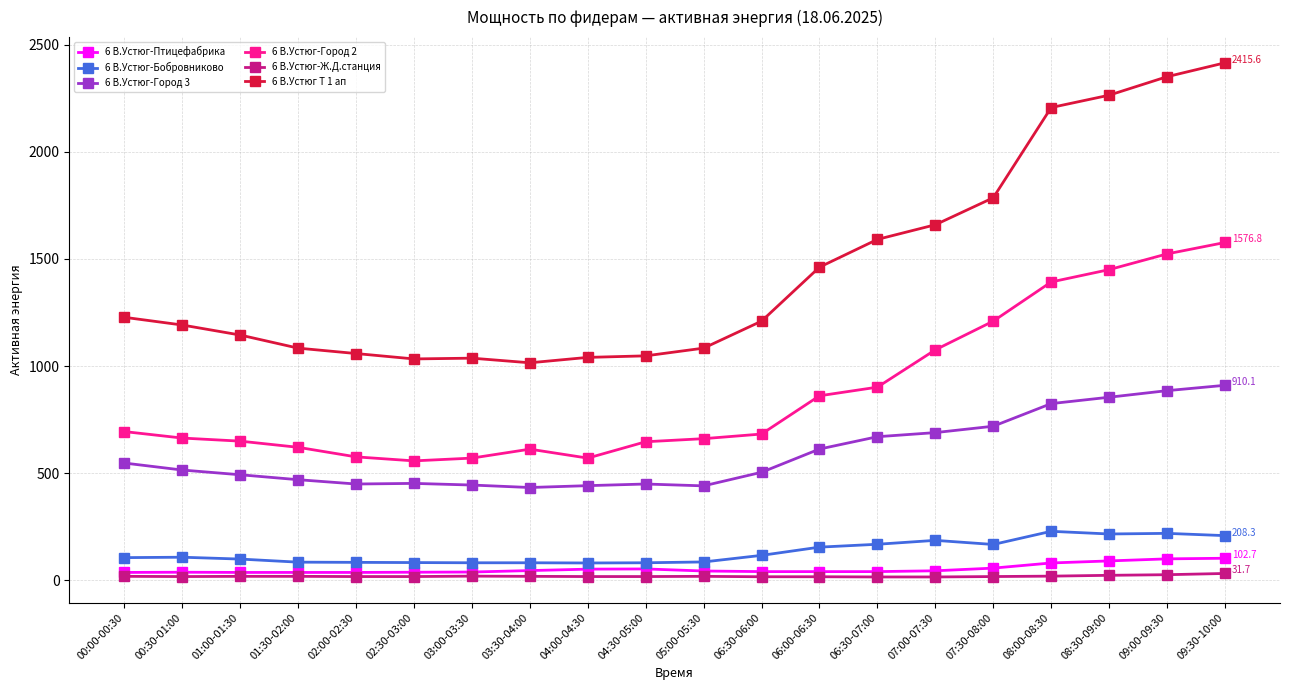

What is the value of the 6 В.Устюг-Птицефабрика point at the 13th from the left?

40.3